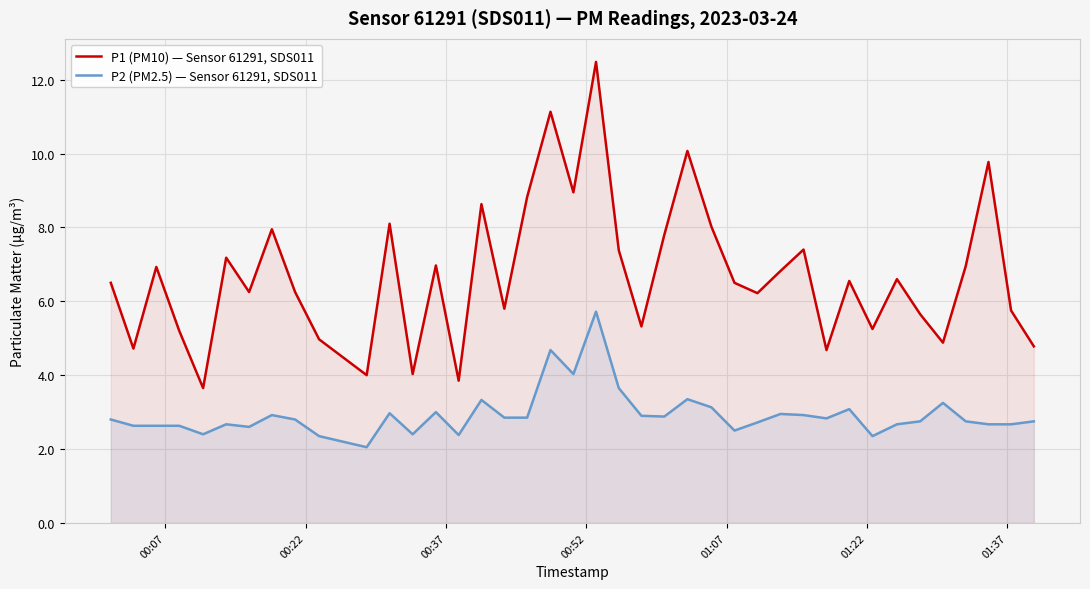

True or false: P2 (PM2.5) — Sensor 61291, SDS011 and P1 (PM10) — Sensor 61291, SDS011 cross at least once.

False